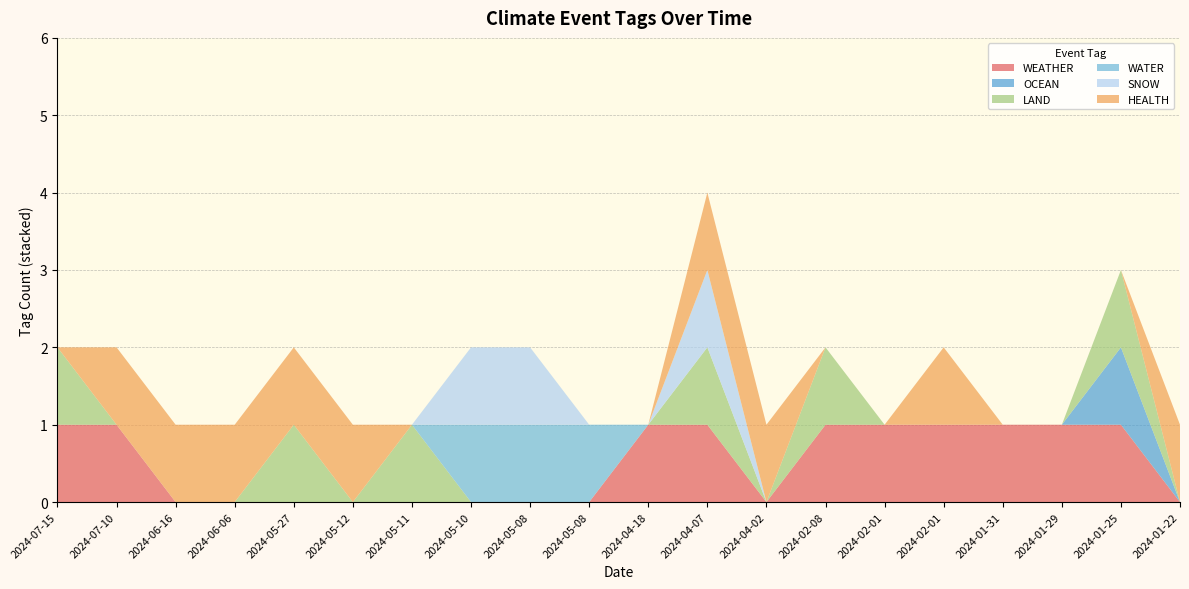

Reading right to left, transcribe all the data shown in this chart.

WEATHER: 2024-01-22=0	2024-01-25=1	2024-01-29=1	2024-01-31=1	2024-02-01=1	2024-02-01=1	2024-02-08=1	2024-04-02=0	2024-04-07=1	2024-04-18=1	2024-05-08=0	2024-05-08=0	2024-05-10=0	2024-05-11=0	2024-05-12=0	2024-05-27=0	2024-06-06=0	2024-06-16=0	2024-07-10=1	2024-07-15=1
OCEAN: 2024-01-22=0	2024-01-25=1	2024-01-29=0	2024-01-31=0	2024-02-01=0	2024-02-01=0	2024-02-08=0	2024-04-02=0	2024-04-07=0	2024-04-18=0	2024-05-08=0	2024-05-08=0	2024-05-10=0	2024-05-11=0	2024-05-12=0	2024-05-27=0	2024-06-06=0	2024-06-16=0	2024-07-10=0	2024-07-15=0
LAND: 2024-01-22=0	2024-01-25=1	2024-01-29=0	2024-01-31=0	2024-02-01=0	2024-02-01=0	2024-02-08=1	2024-04-02=0	2024-04-07=1	2024-04-18=0	2024-05-08=0	2024-05-08=0	2024-05-10=0	2024-05-11=1	2024-05-12=0	2024-05-27=1	2024-06-06=0	2024-06-16=0	2024-07-10=0	2024-07-15=1
WATER: 2024-01-22=0	2024-01-25=0	2024-01-29=0	2024-01-31=0	2024-02-01=0	2024-02-01=0	2024-02-08=0	2024-04-02=0	2024-04-07=0	2024-04-18=0	2024-05-08=1	2024-05-08=1	2024-05-10=1	2024-05-11=0	2024-05-12=0	2024-05-27=0	2024-06-06=0	2024-06-16=0	2024-07-10=0	2024-07-15=0
SNOW: 2024-01-22=0	2024-01-25=0	2024-01-29=0	2024-01-31=0	2024-02-01=0	2024-02-01=0	2024-02-08=0	2024-04-02=0	2024-04-07=1	2024-04-18=0	2024-05-08=0	2024-05-08=1	2024-05-10=1	2024-05-11=0	2024-05-12=0	2024-05-27=0	2024-06-06=0	2024-06-16=0	2024-07-10=0	2024-07-15=0
HEALTH: 2024-01-22=1	2024-01-25=0	2024-01-29=0	2024-01-31=0	2024-02-01=1	2024-02-01=0	2024-02-08=0	2024-04-02=1	2024-04-07=1	2024-04-18=0	2024-05-08=0	2024-05-08=0	2024-05-10=0	2024-05-11=0	2024-05-12=1	2024-05-27=1	2024-06-06=1	2024-06-16=1	2024-07-10=1	2024-07-15=0